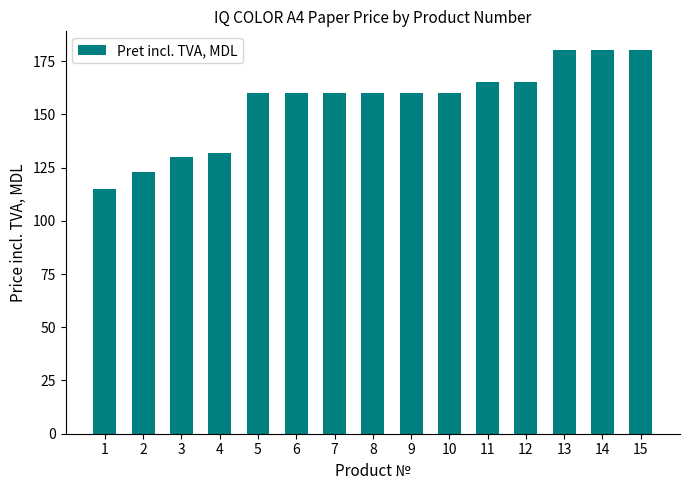

Reading left to right, what are all the values shown in this chart?

1=115	2=123	3=130	4=132	5=160	6=160	7=160	8=160	9=160	10=160	11=165	12=165	13=180	14=180	15=180